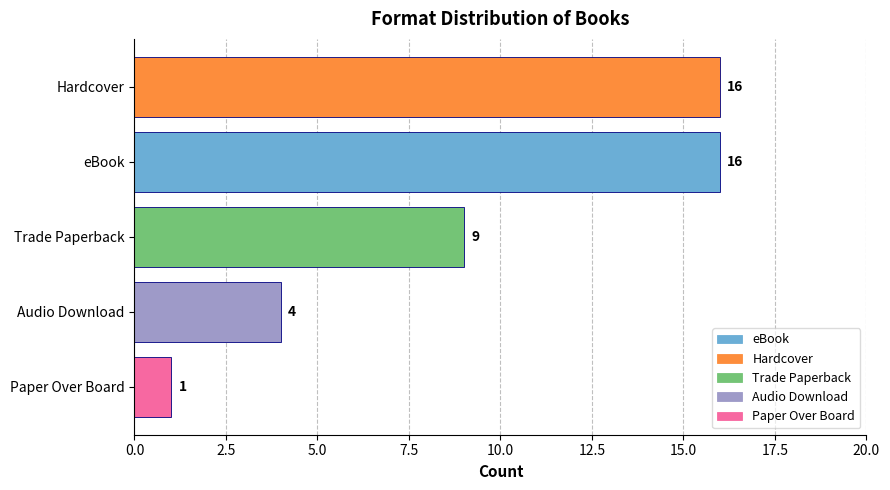

Where is the data nearest to the value 8?

Trade Paperback